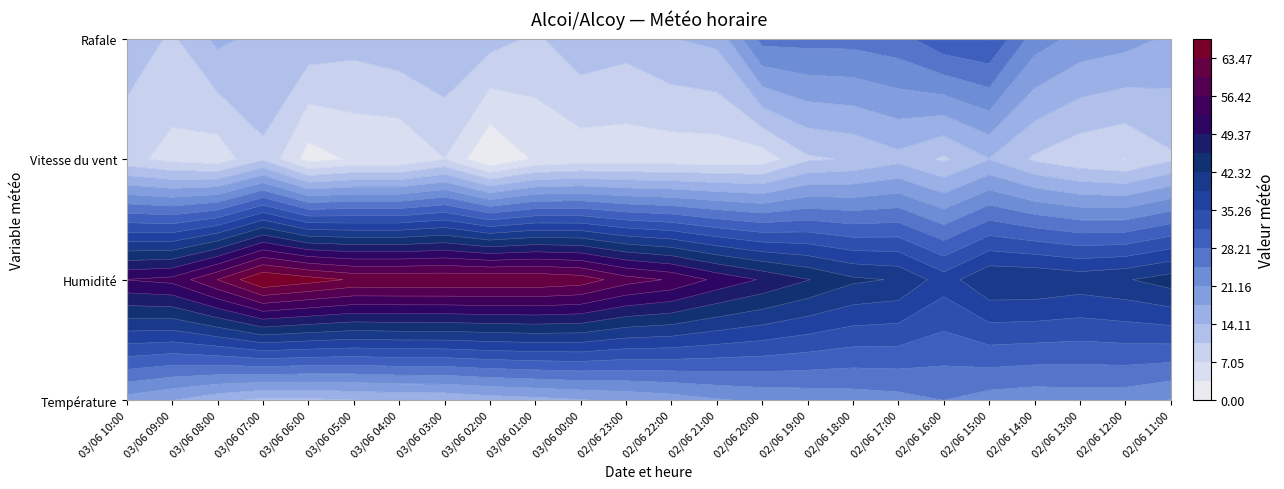

What is the spread (max minus min) of values at 03/06 01:00?

59.0